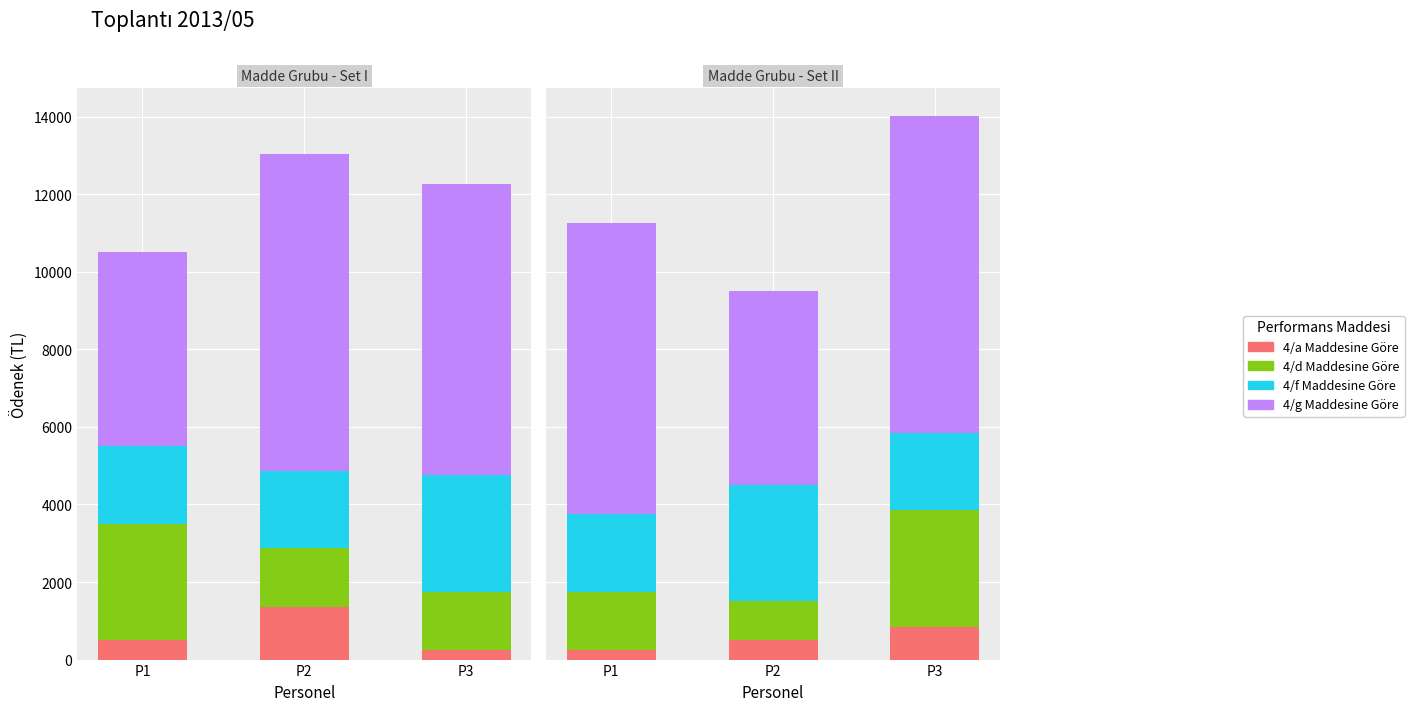

Count the number of categories in the chart.

3